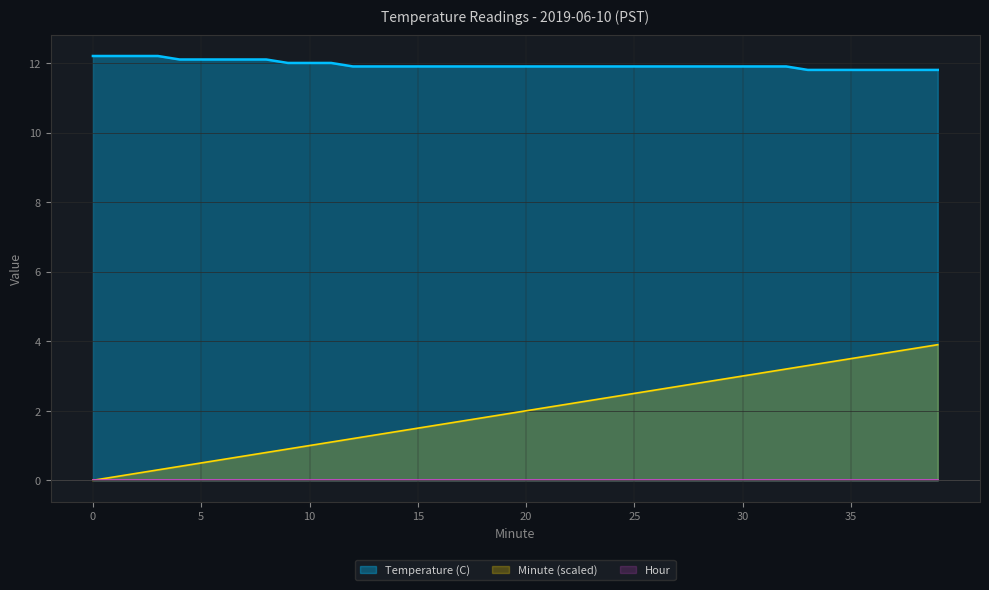

What is the highest value of the Temperature (C) series?

12.2